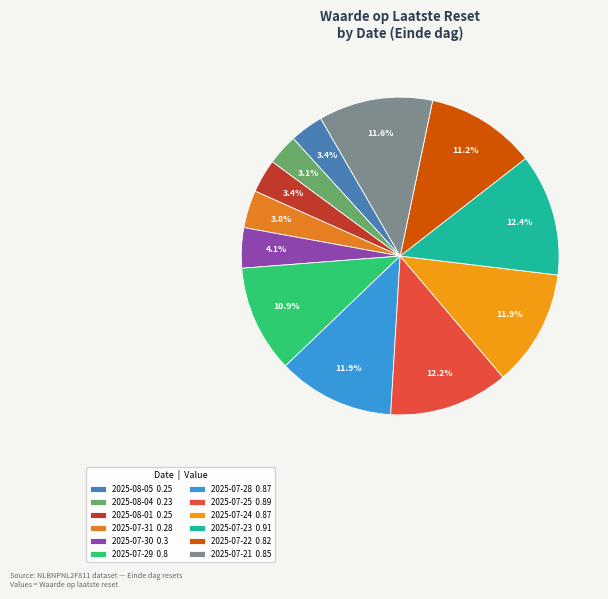

How many segments does this pie chart have?

12